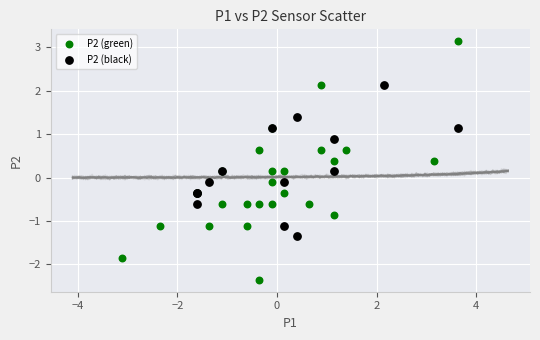

Which series has the widest spread of Y values?

P2 (green)